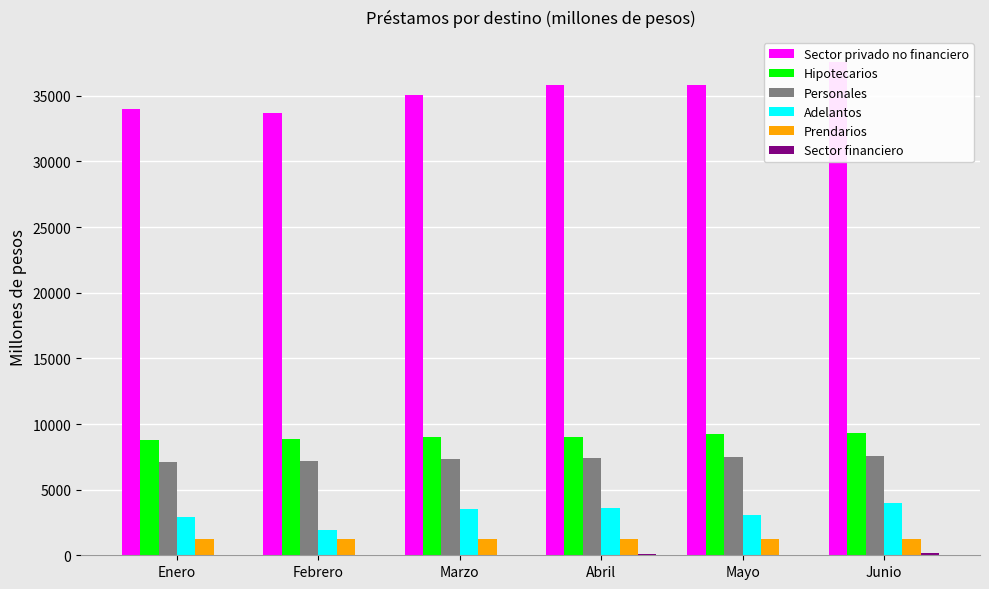

What is the difference between the Adelantos values at Febrero and Mayo?

1109.4